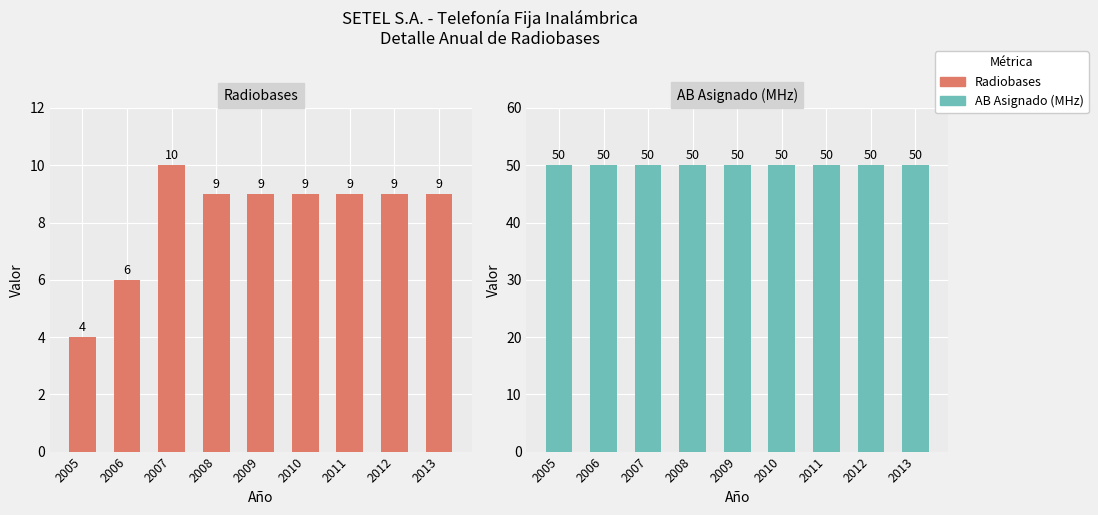

What is the maximum value for AB Asignado (MHz)?

50